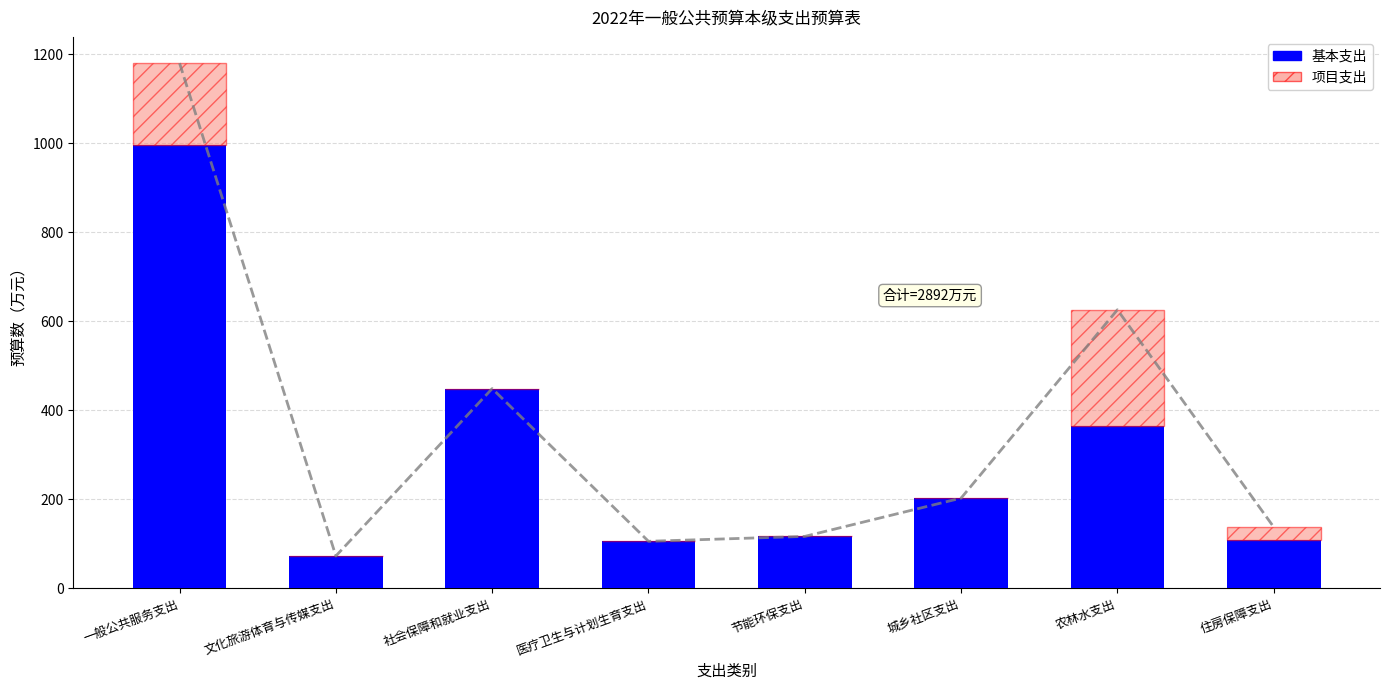

At which category is the sum across all series the highest?

一般公共服务支出